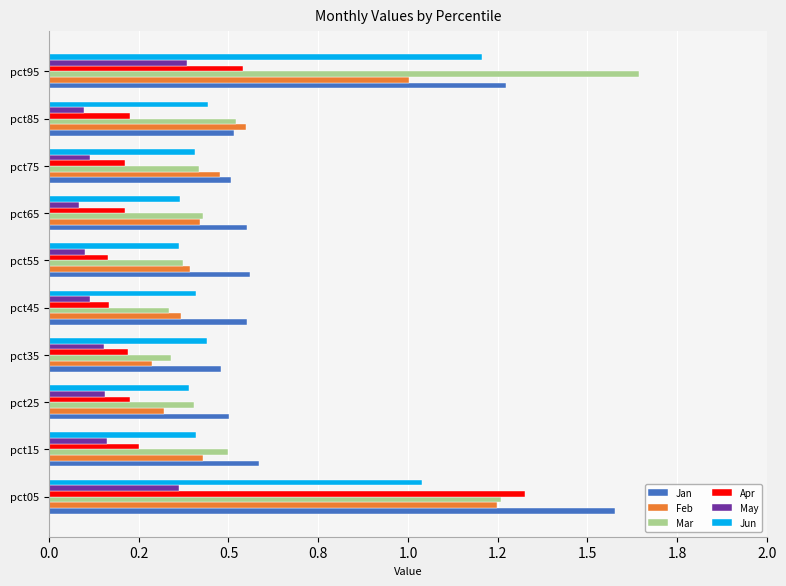

At which label does May reach its peak?

pct95